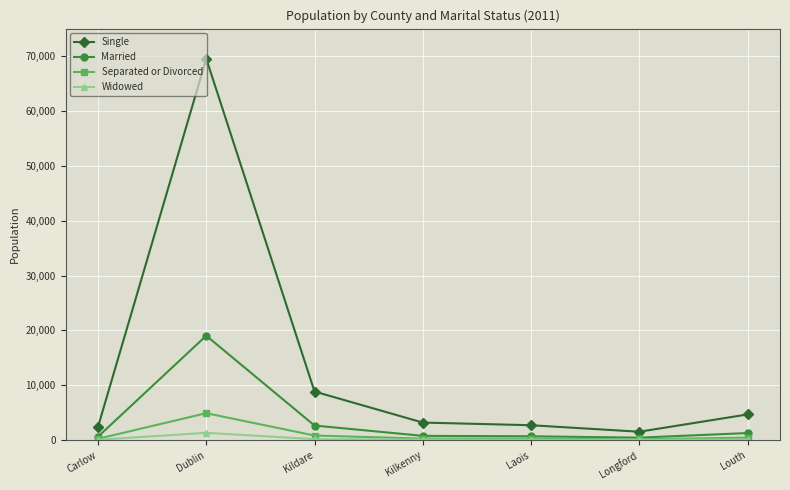

In Widowed, how many points are lower than both neighbors (excluding endpoints)?

1